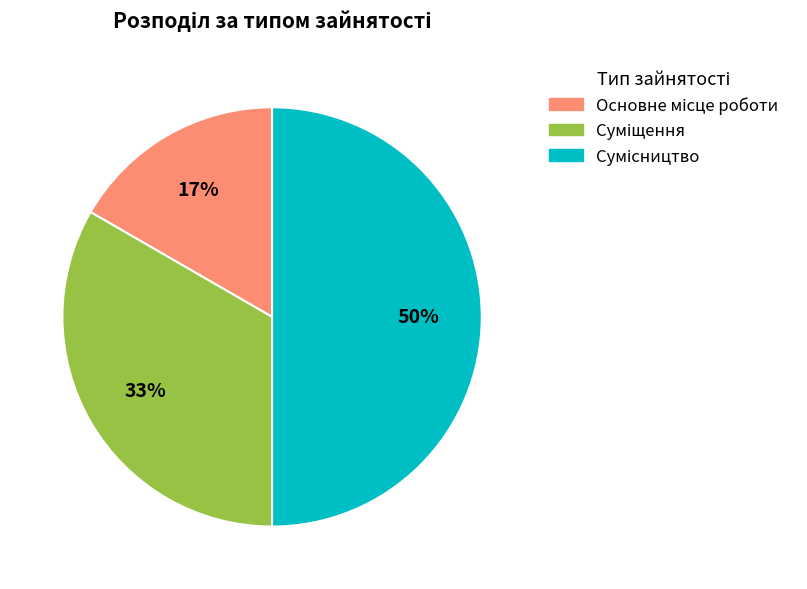

To the nearest percent, what is the average slice percentage?

33%